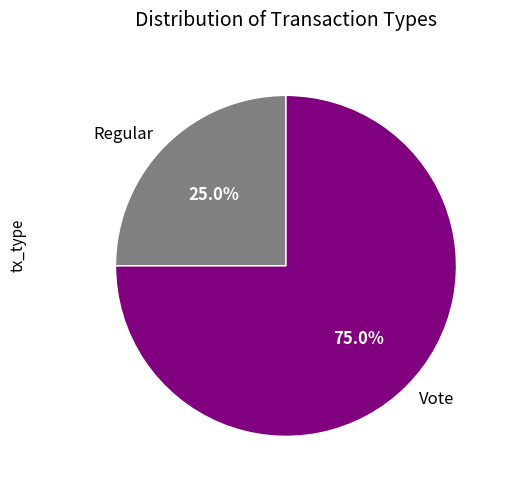

What is the ratio of the value at Vote to the value at Regular?

3.0